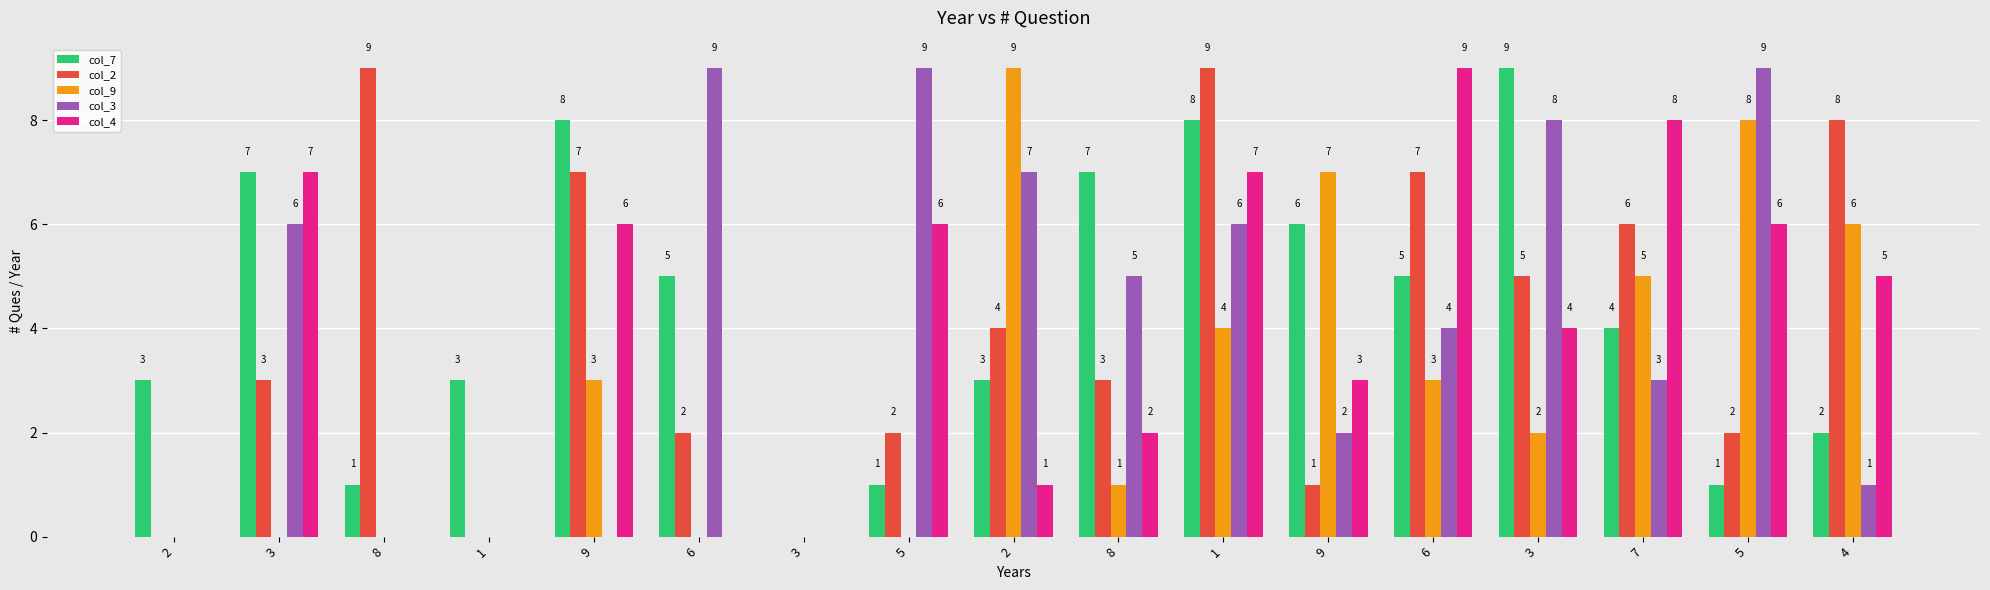

How many groups of bars are there?

17